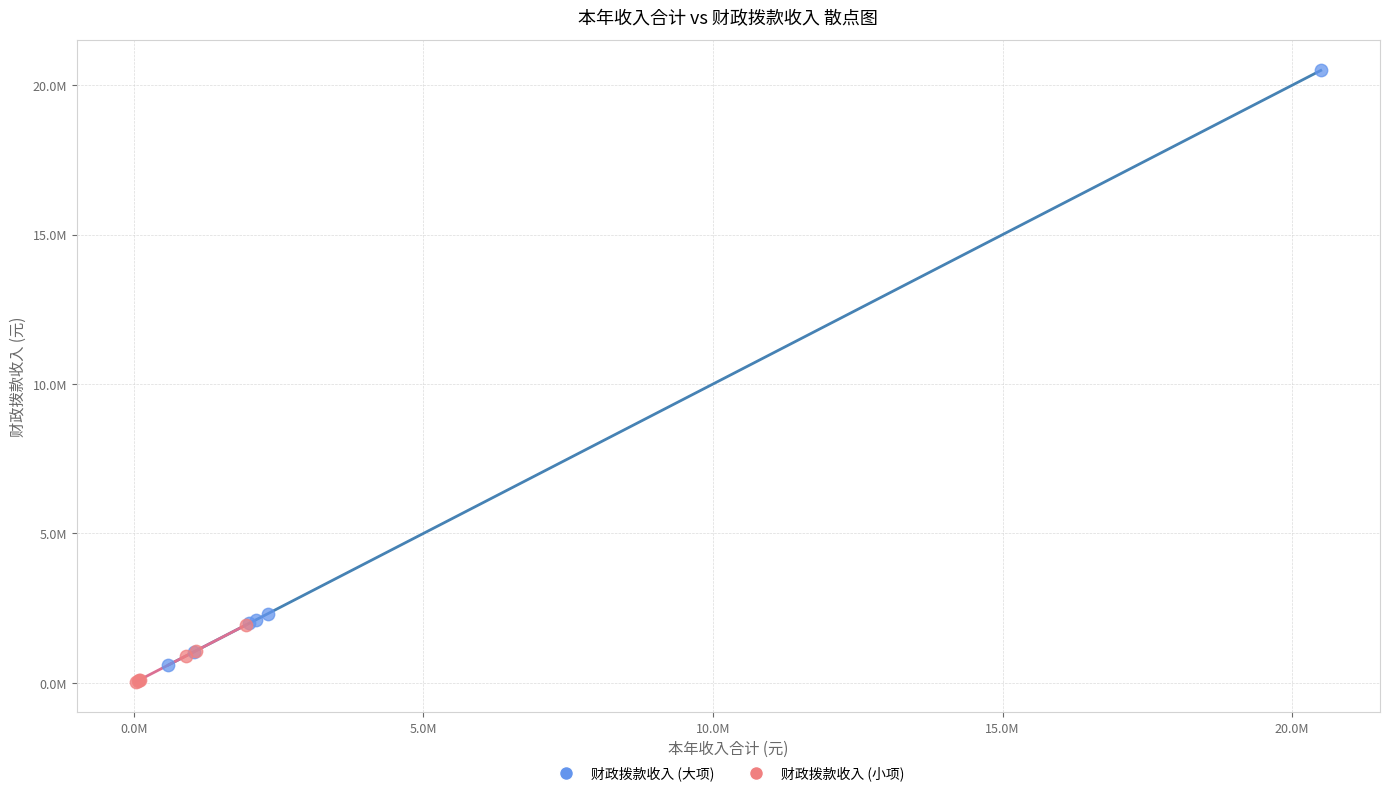

What are all the series names shown in the legend?

财政拨款收入 (大项), 财政拨款收入 (小项)